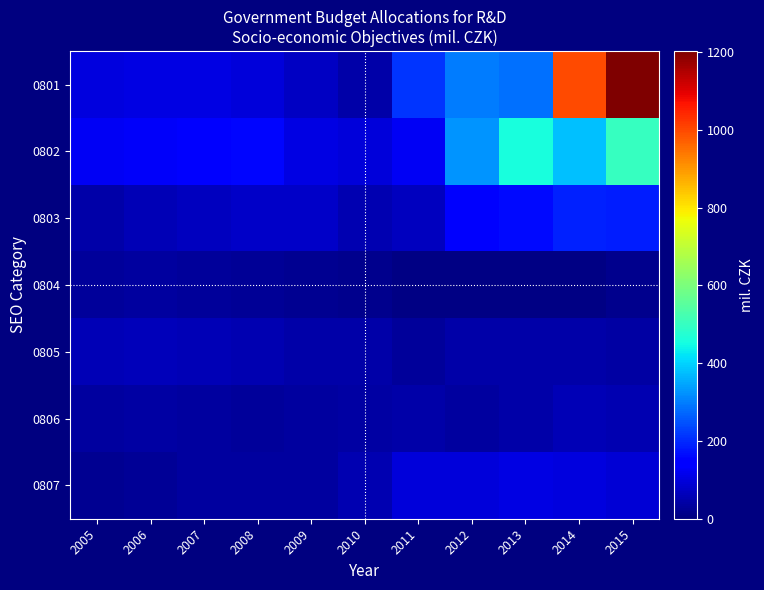

At which category does the chart reach its peak across all series?

2015